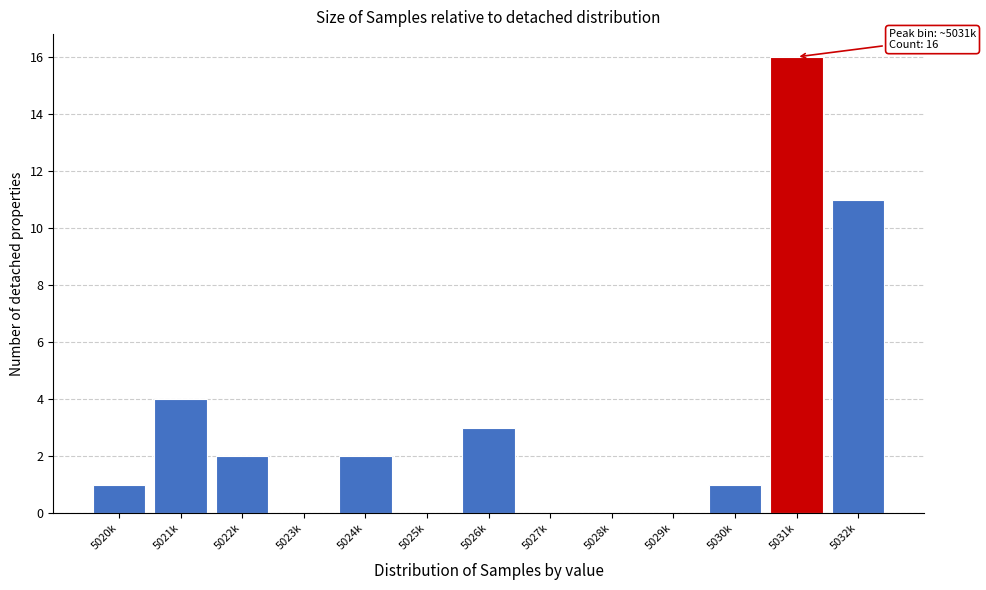

Reading right to left, transcribe all the data shown in this chart.

5032k=11	5031k=16	5030k=1	5029k=0	5028k=0	5027k=0	5026k=3	5025k=0	5024k=2	5023k=0	5022k=2	5021k=4	5020k=1